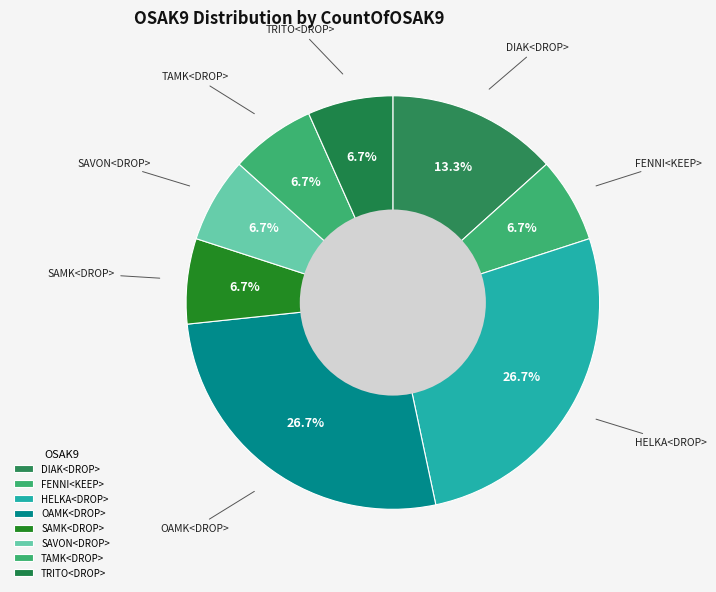

To the nearest percent, what is the difference between the largest and smallest slice percentages?

20%